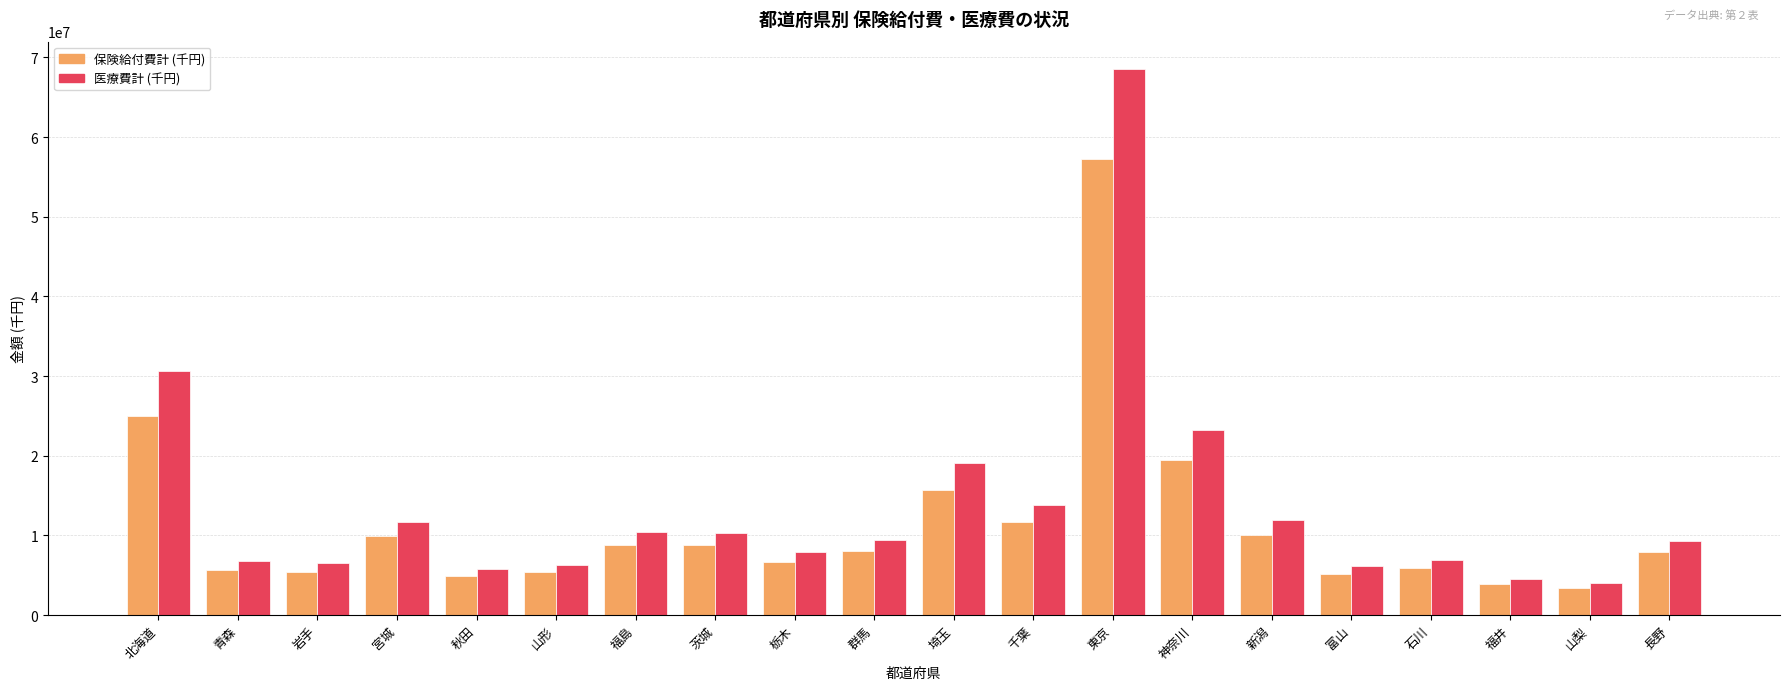

What position from the right is 千葉?

9